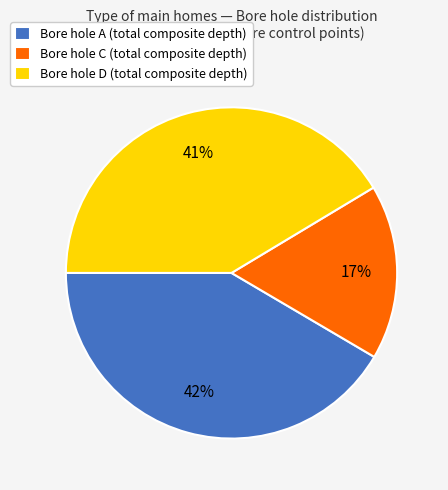

Is there a majority slice in this chart?

No